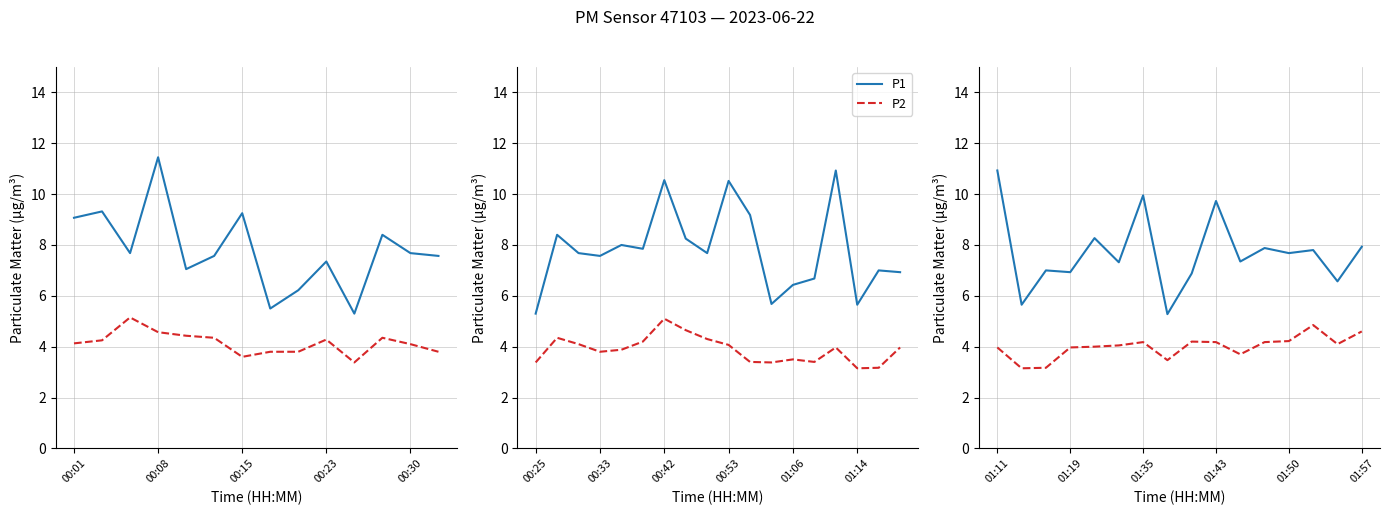

At 7, list the series in order from smallest to largest.

P2, P1